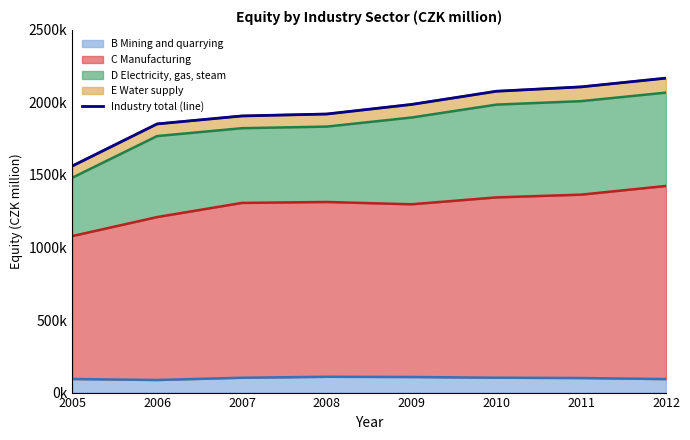

At which label does the data first exceed 1986396?

2010